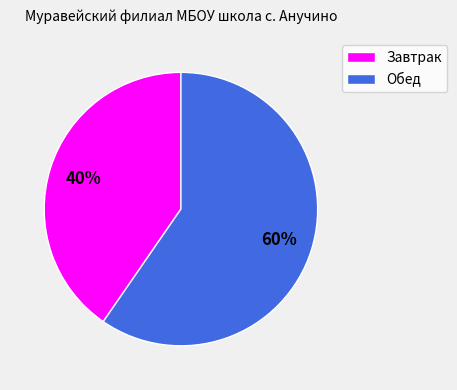

What is the ratio of the value at Завтрак to the value at Обед?

0.7